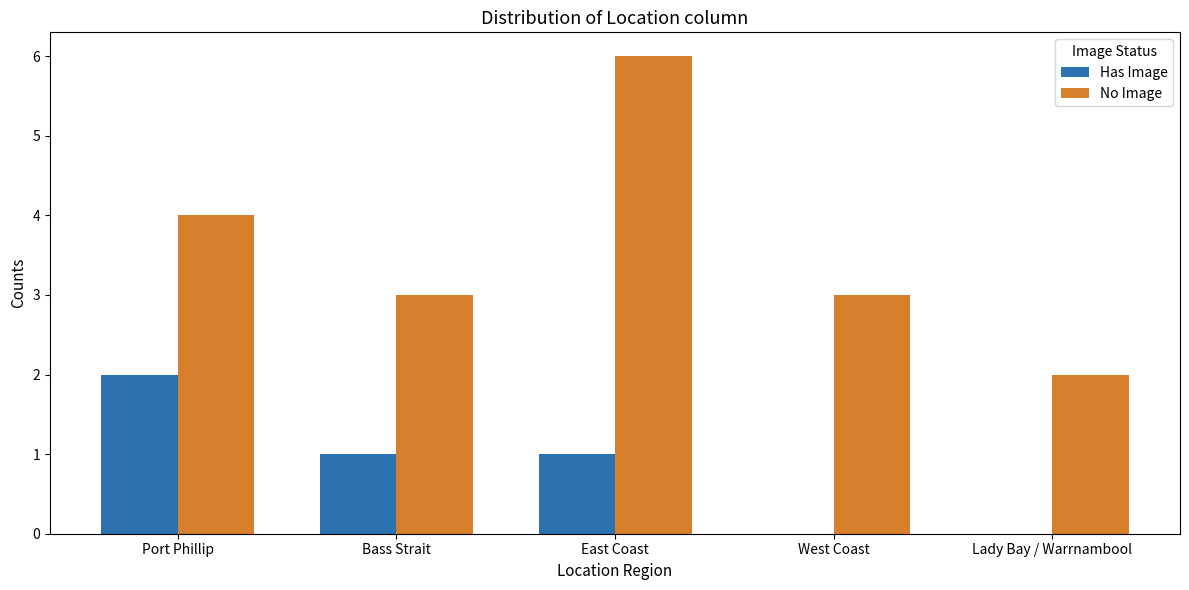

At which label does Has Image first exceed 1?

Port Phillip